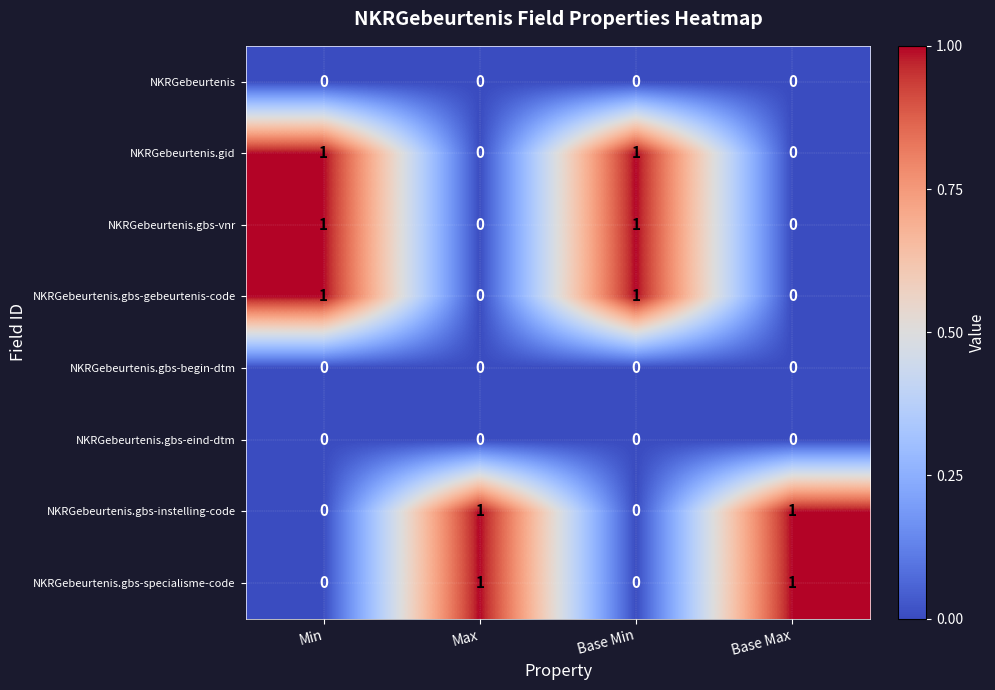

Count the NKRGebeurtenis.gbs-specialisme-code values in the range 0 to 1.

4